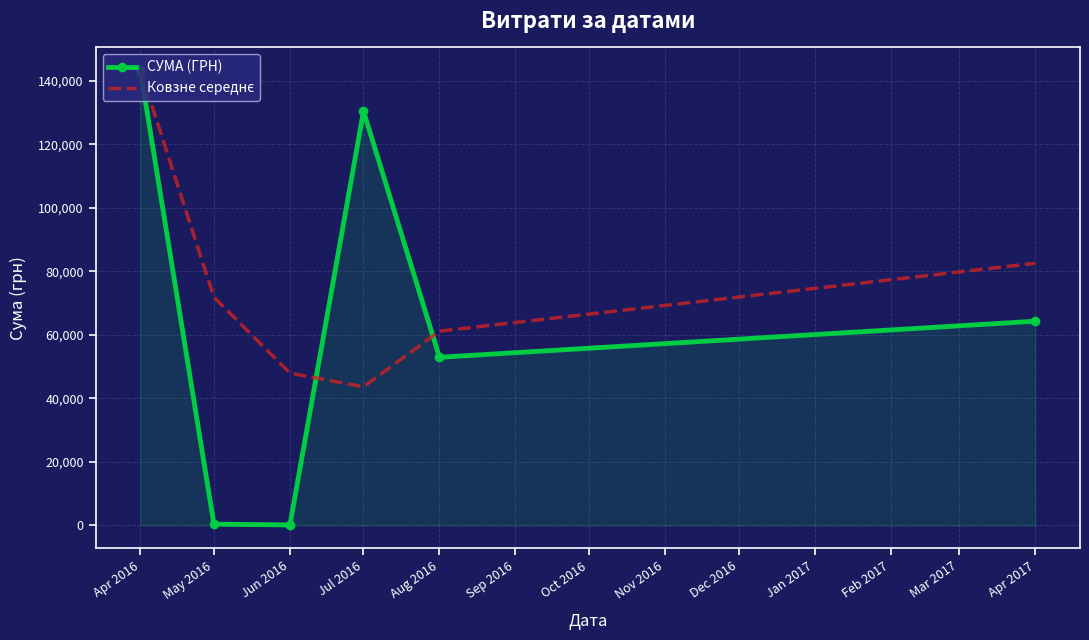

How many values in the СУМА (ГРН) series are below 64293?

3